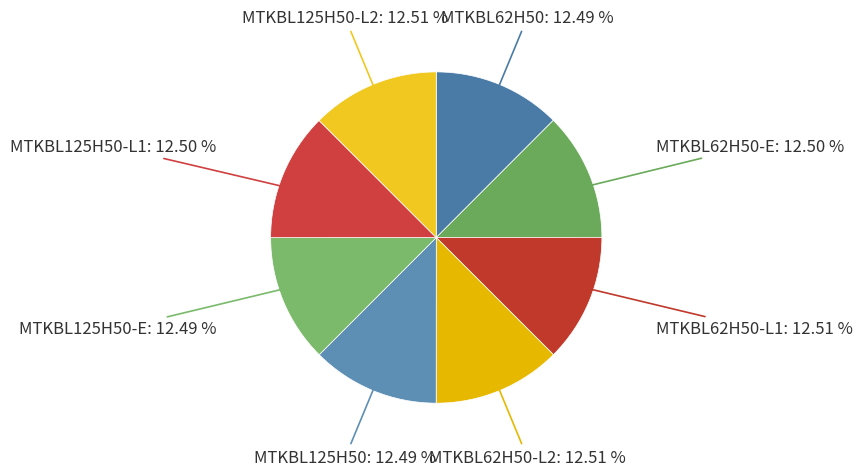

Approximately how many times larger is the value at MTKBL62H50 compared to MTKBL62H50-L1?

1.0